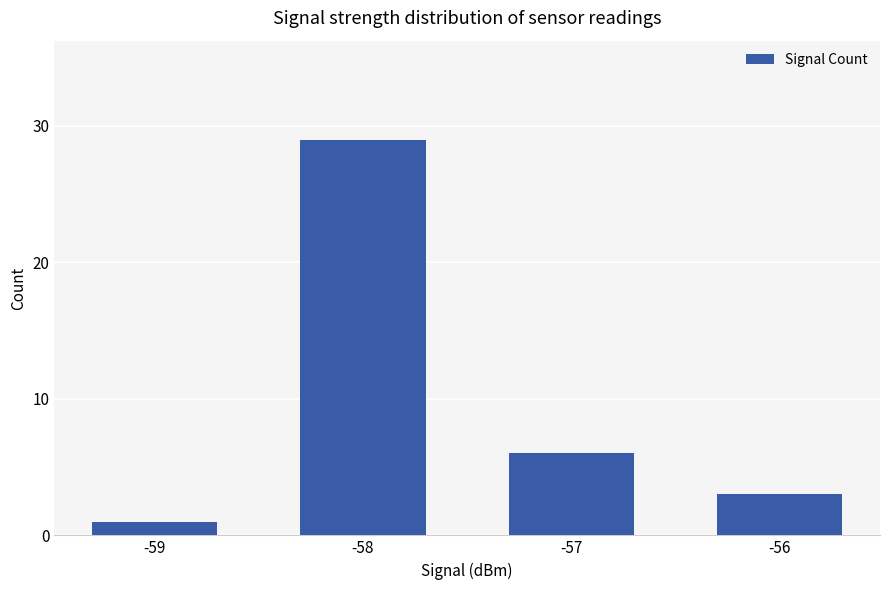

Which category has the lowest value across all series?

-59